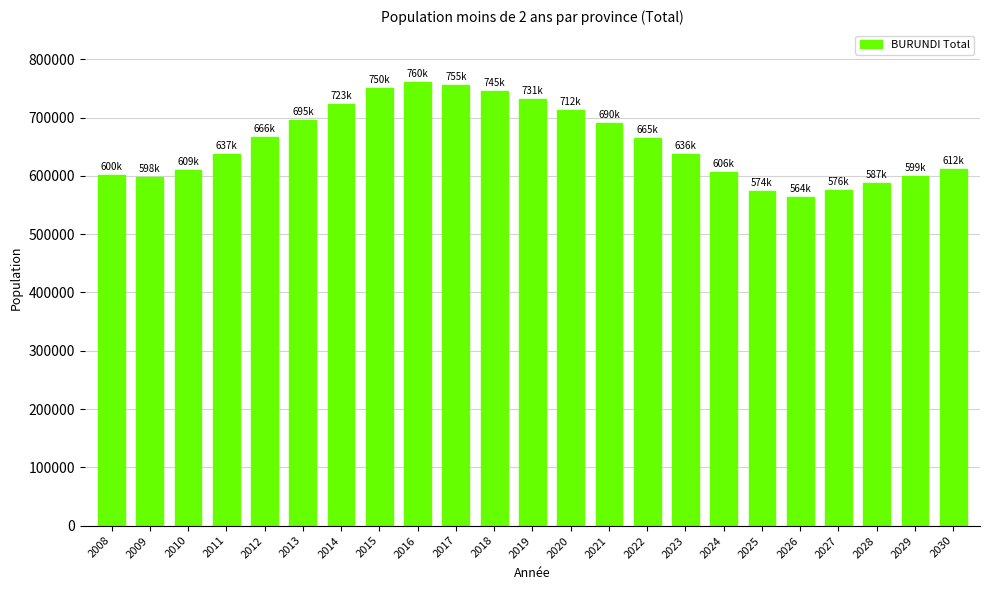

What is the difference between the maximum and minimum values?

196683